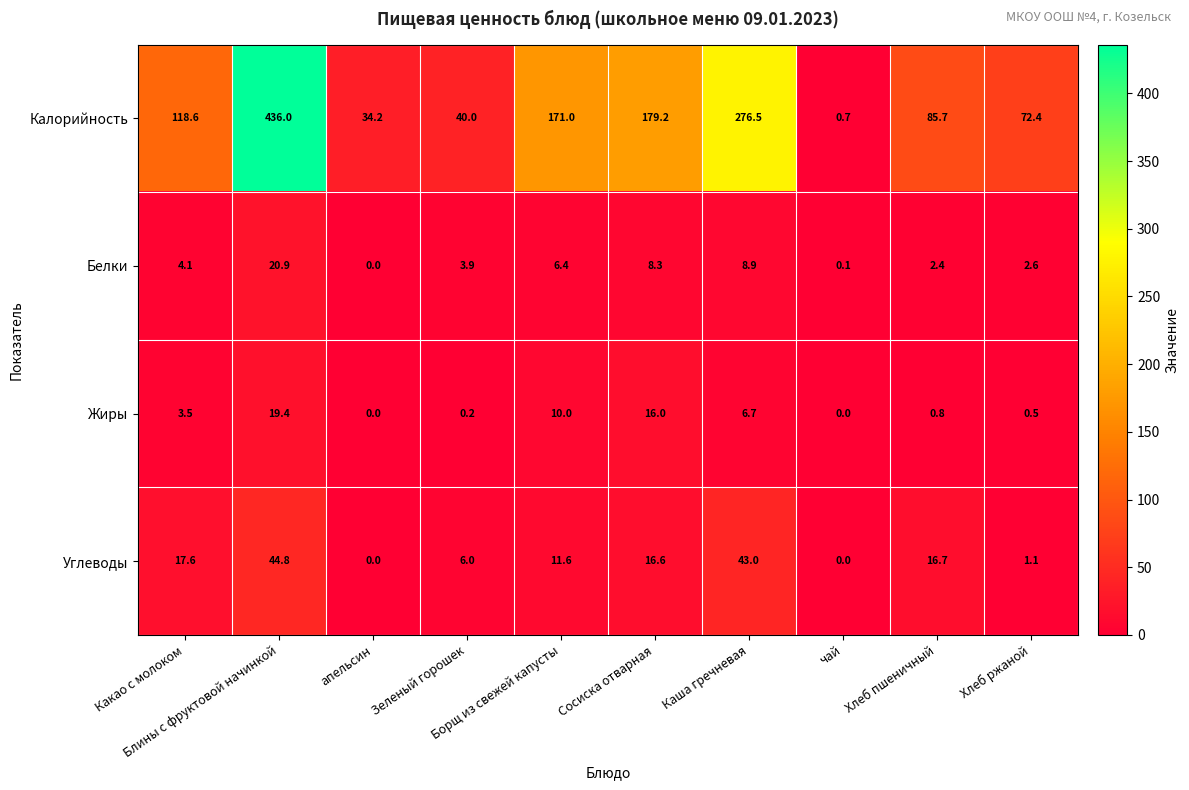

Between Зеленый горошек and Хлеб пшеничный, which series saw the biggest shift?

Калорийность